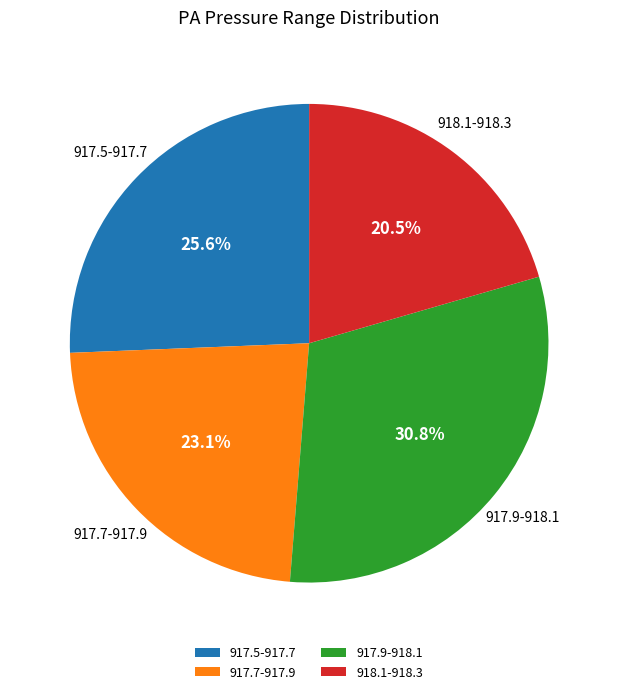

Between 917.9-918.1 and 917.7-917.9, which is larger?

917.9-918.1